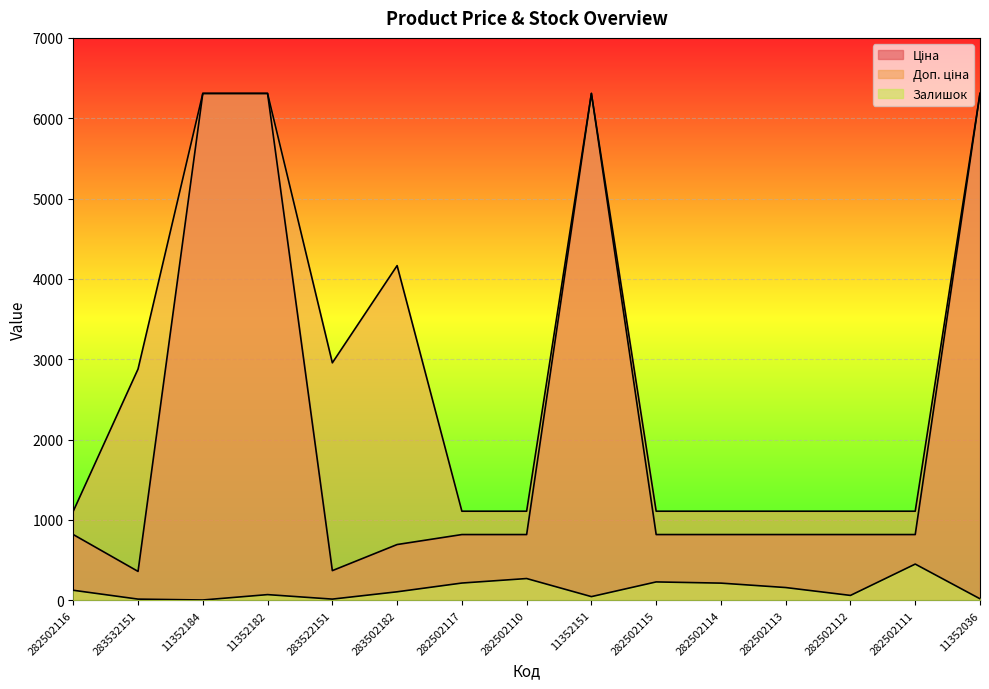

Is it true that Ціна equals 236.5 at 282502110?

False